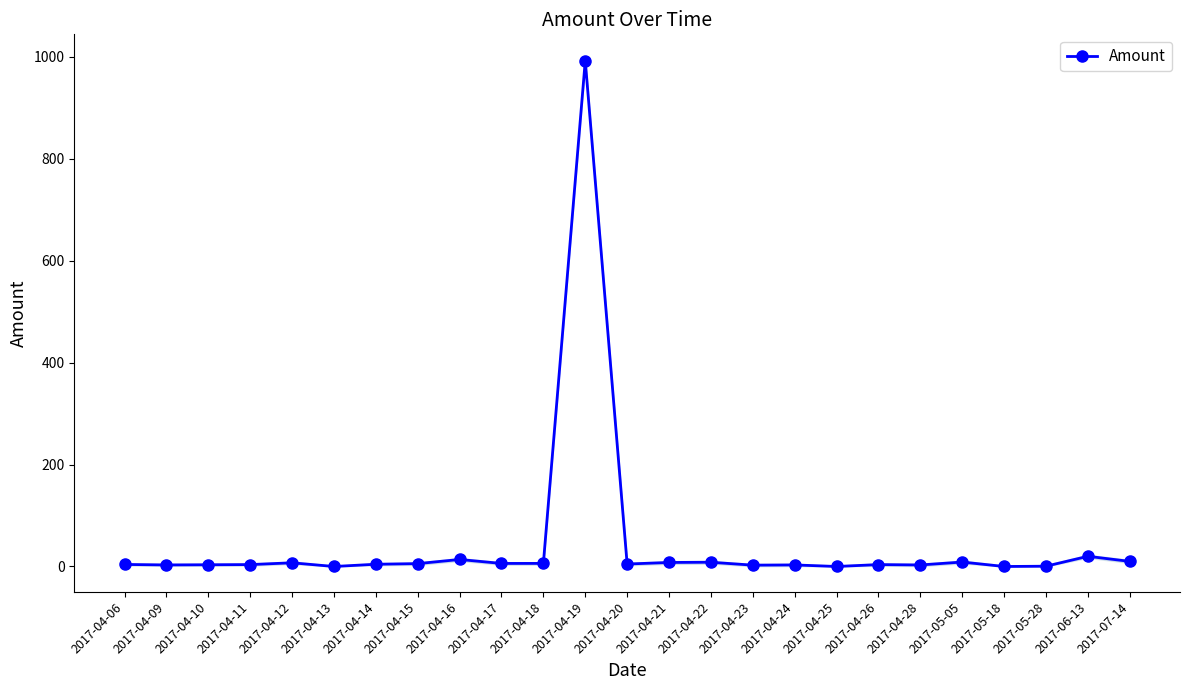

List the labels in order of value, smallest first.

2017-04-13, 2017-04-25, 2017-05-18, 2017-05-28, 2017-04-23, 2017-04-28, 2017-04-09, 2017-04-24, 2017-04-10, 2017-04-26, 2017-04-11, 2017-04-06, 2017-04-14, 2017-04-20, 2017-04-15, 2017-04-17, 2017-04-18, 2017-04-12, 2017-04-21, 2017-04-22, 2017-05-05, 2017-07-14, 2017-04-16, 2017-06-13, 2017-04-19